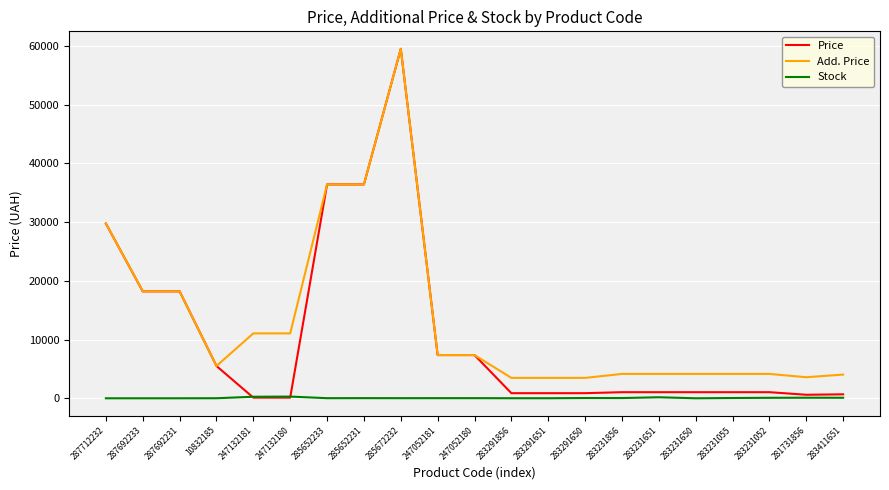

Is it true that Add. Price equals 1406.9 at 283231650?

False